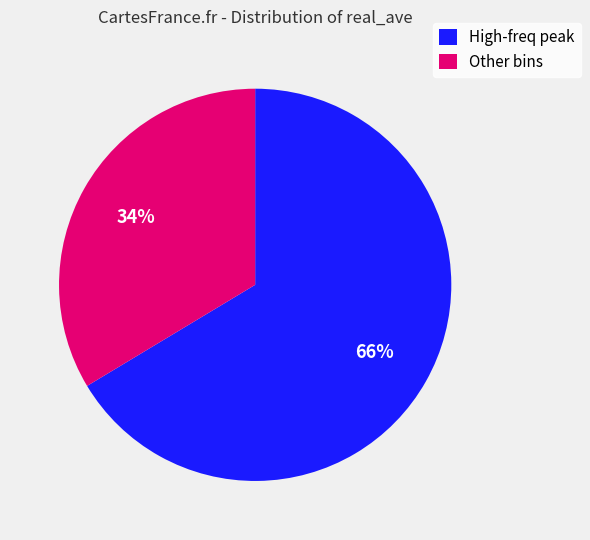

Approximately how many times larger is the value at Other bins compared to High-freq peak?

0.5